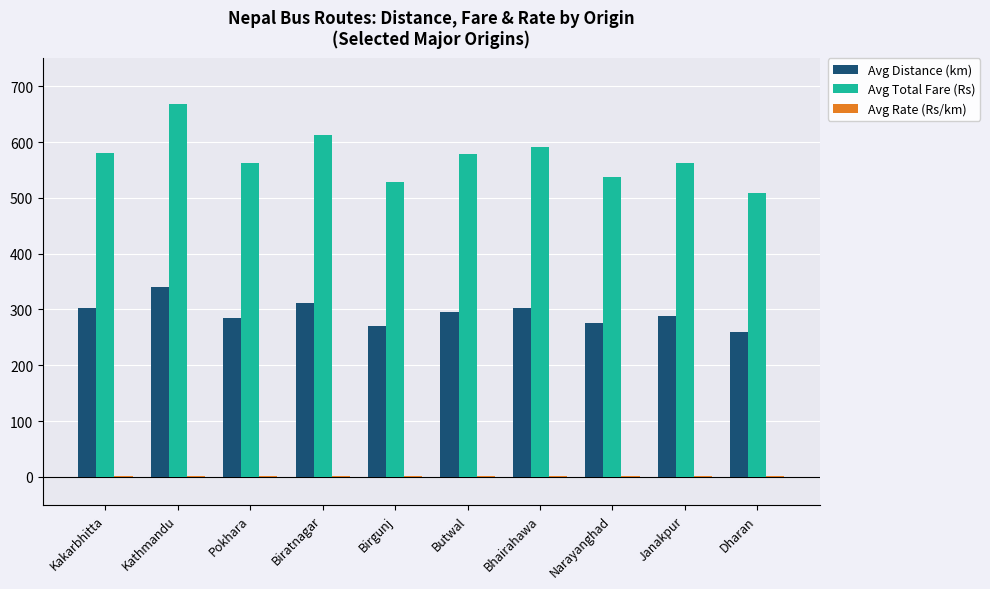

Is it true that Avg Total Fare (Rs) equals 140.6 at Narayanghad?

False